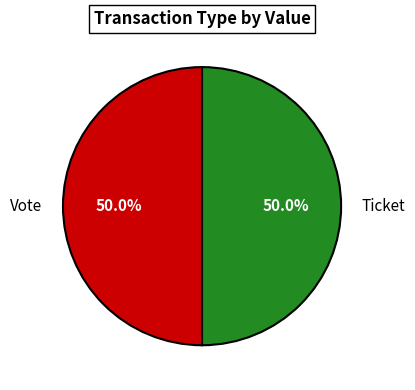

Do Vote and Ticket together represent more than half of the pie?

Yes